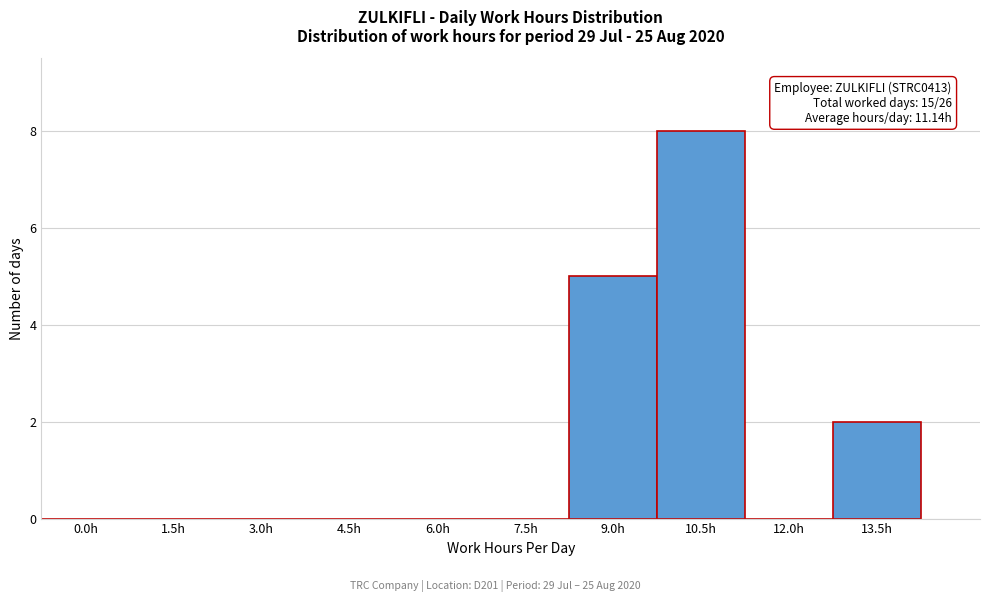

Reading left to right, what are all the values shown in this chart?

0.0h=0	1.5h=0	3.0h=0	4.5h=0	6.0h=0	7.5h=0	9.0h=5	10.5h=8	12.0h=0	13.5h=2